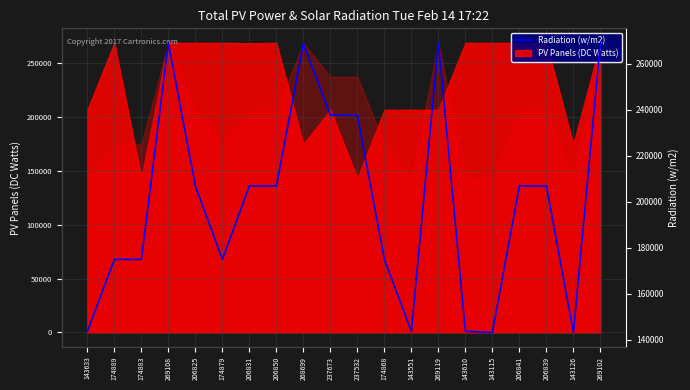

What is the difference between the second highest and minimum values?

125993